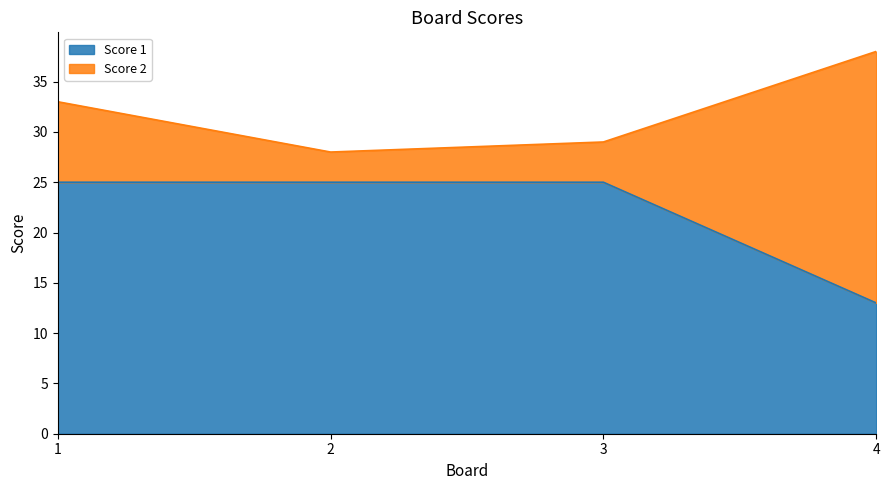

The value at 4 is 13. True or false?

True